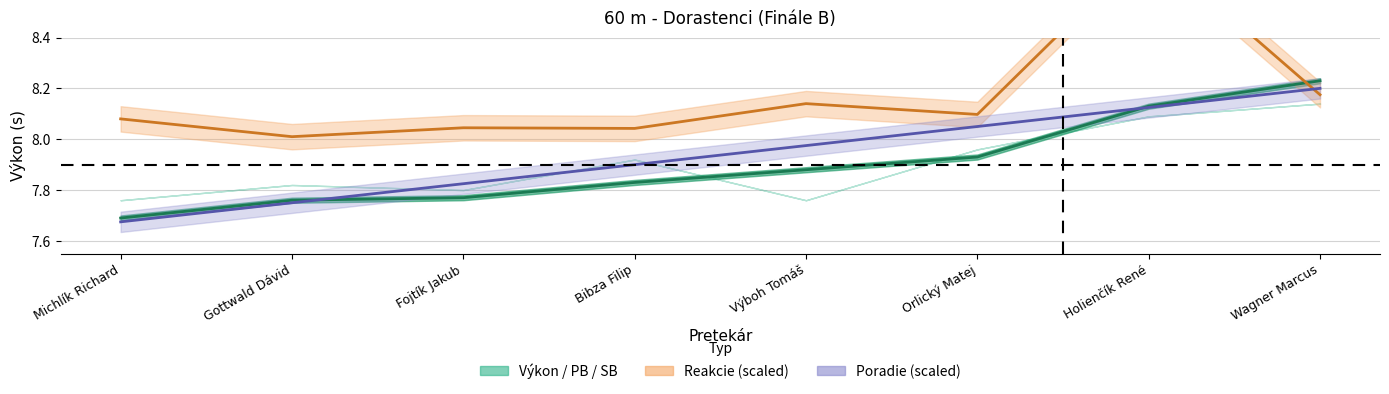

Which series has the largest range (max minus min)?

Reakcie trend